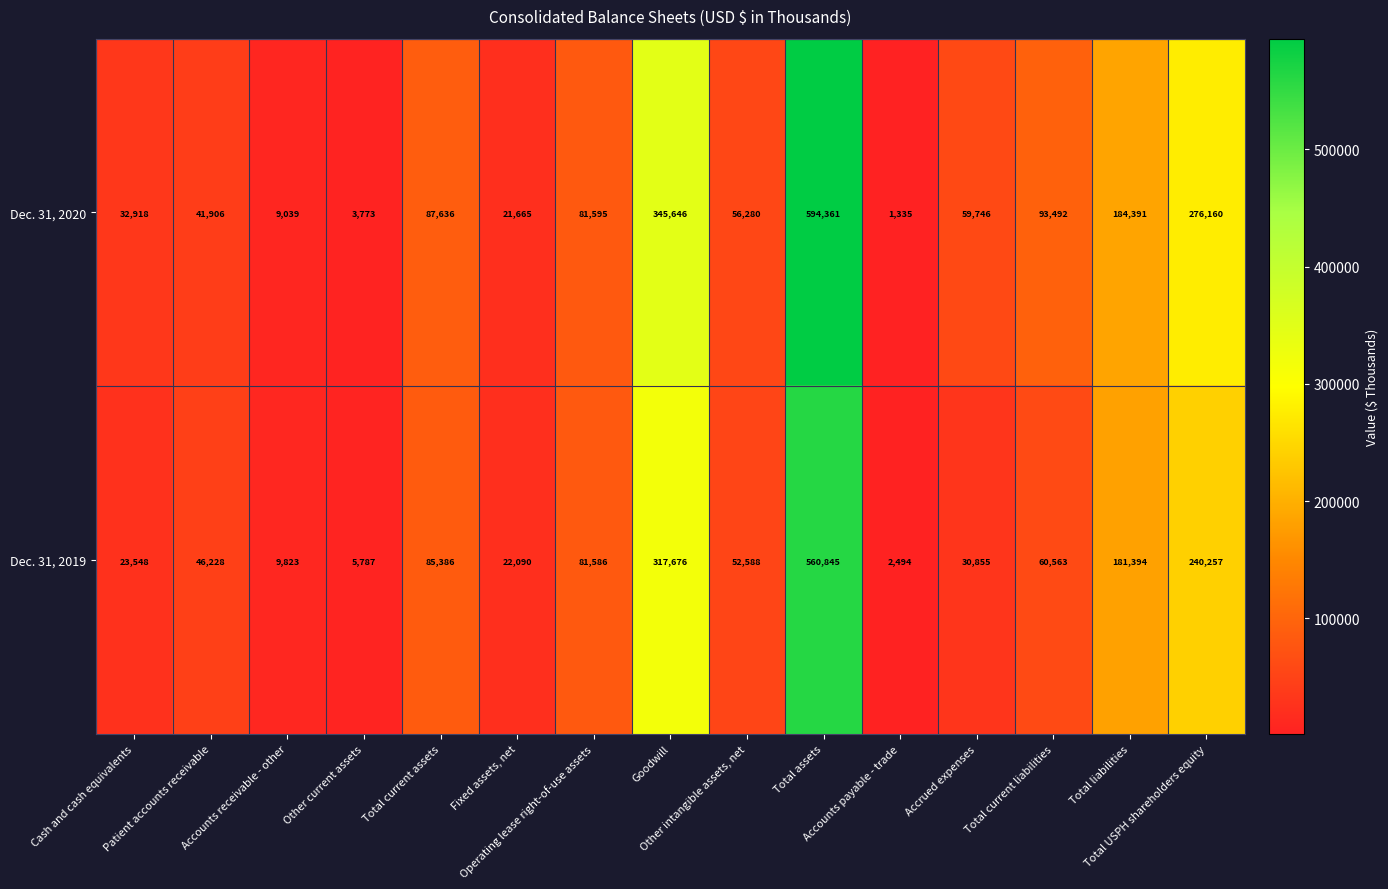

At which category is the sum across all series the highest?

Total assets